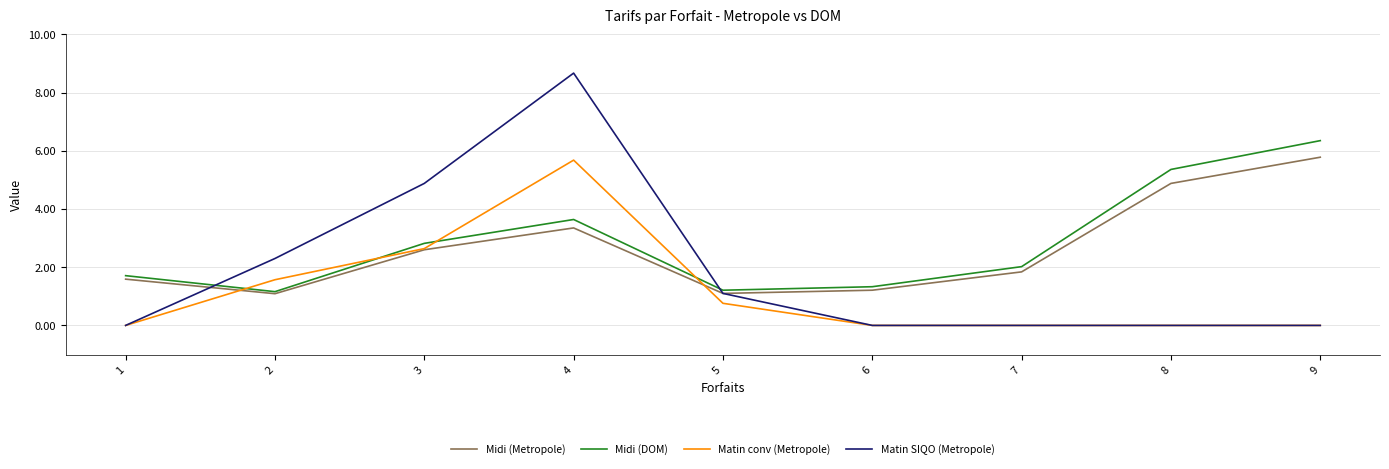

What is the greatest value displayed?

8.7